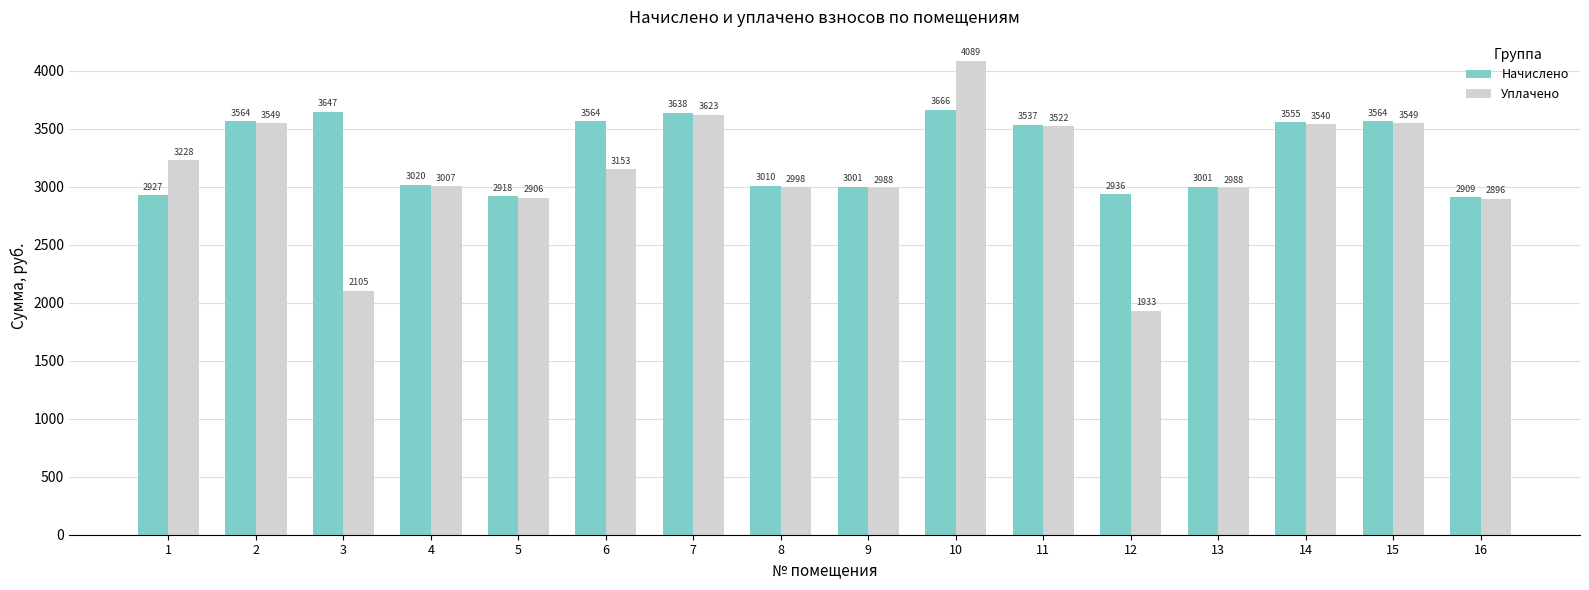

What is the spread (max minus min) of values at 1?

300.5